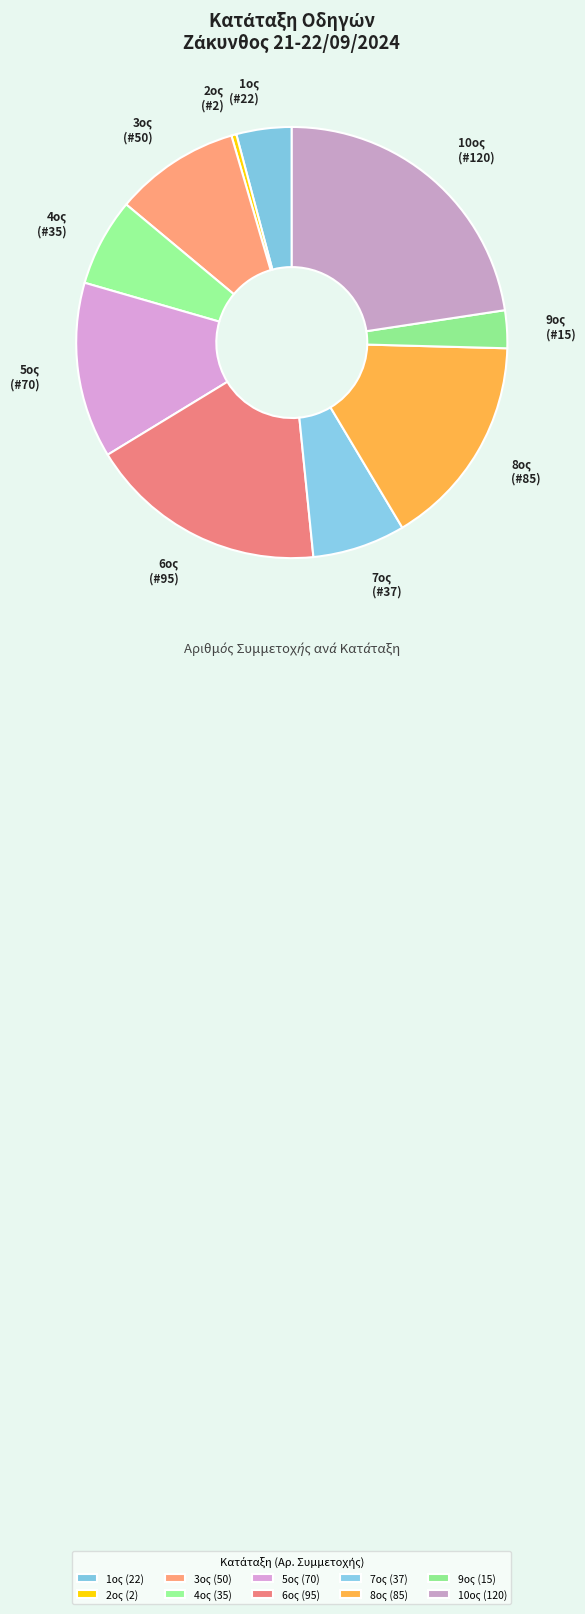

The 10ος slice represents 29% of the pie. True or false?

False